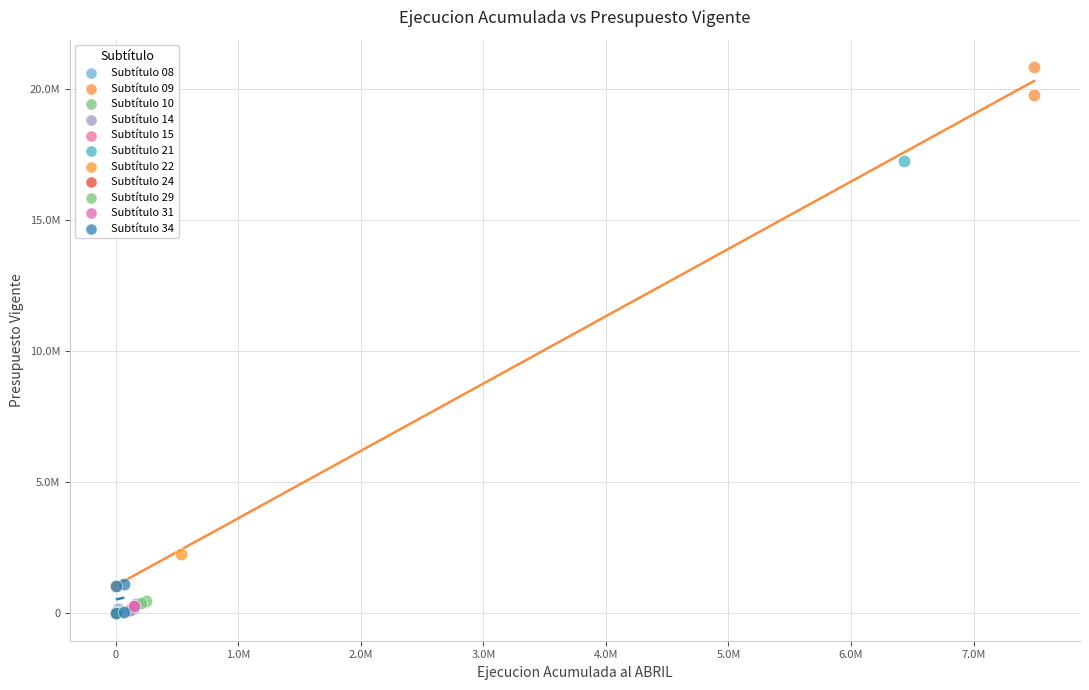

What are all the series names shown in the legend?

Subtítulo 08, Subtítulo 09, Subtítulo 10, Subtítulo 14, Subtítulo 15, Subtítulo 21, Subtítulo 22, Subtítulo 24, Subtítulo 29, Subtítulo 31, Subtítulo 34